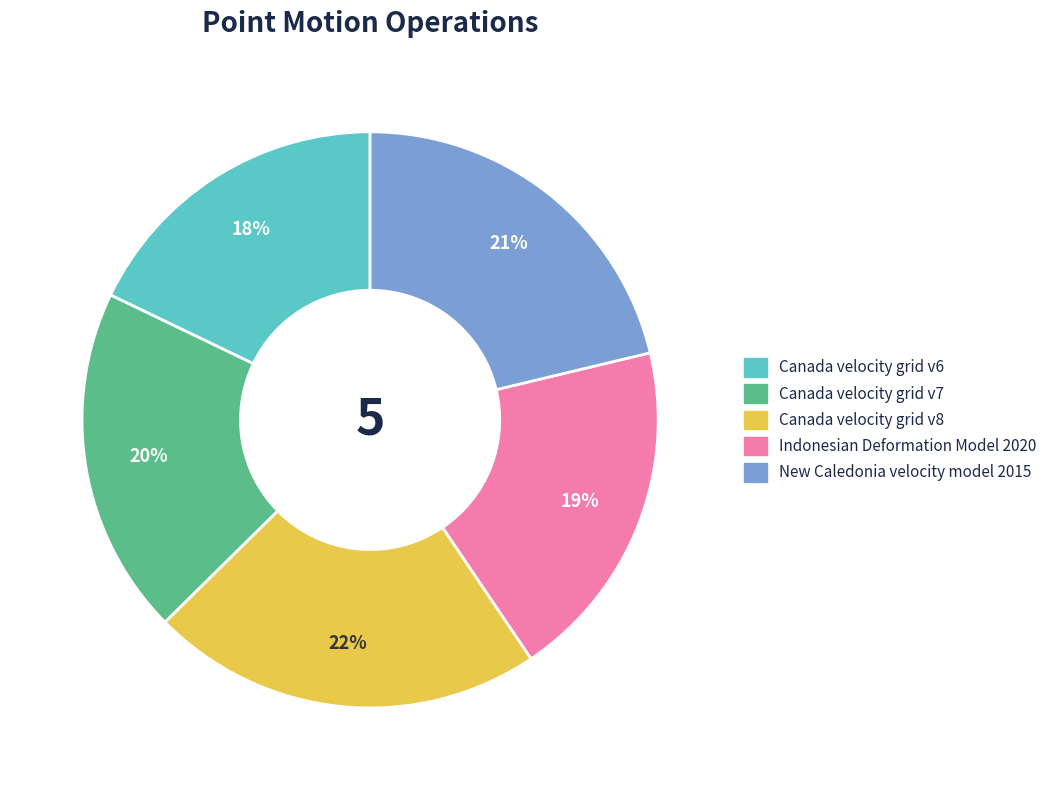

Is the sum of Canada velocity grid v7 and Canada velocity grid v6 greater than half?

No